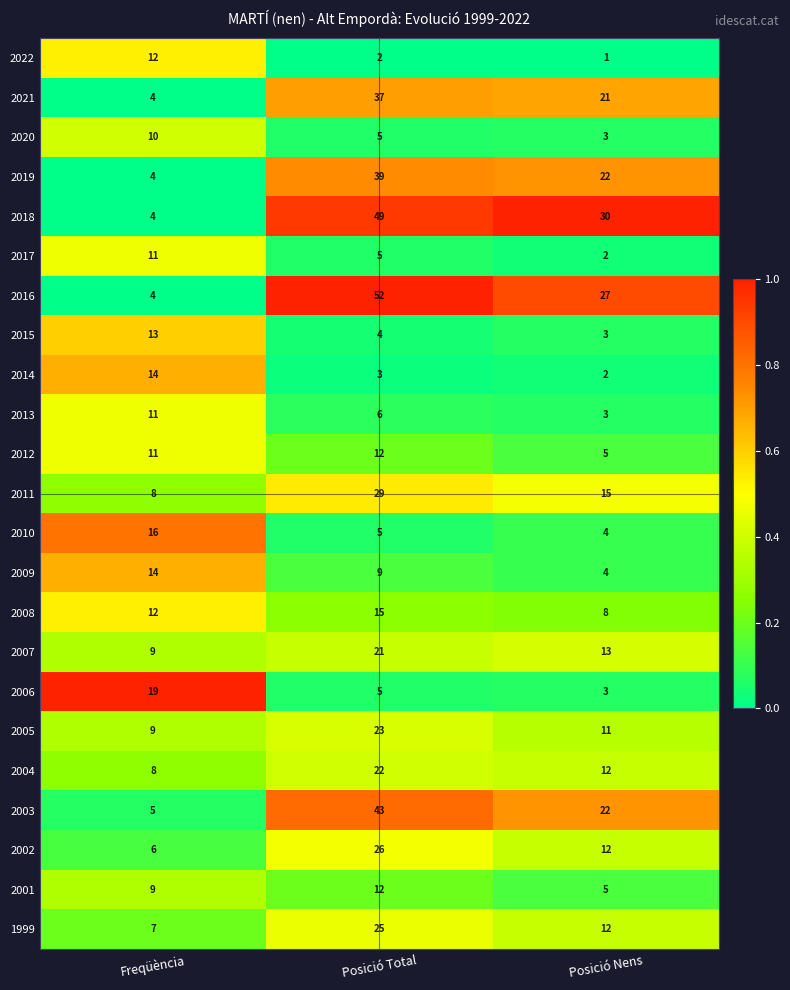

List the labels in order of 2015 value, smallest first.

Posició Nens, Posició Total, Freqüència